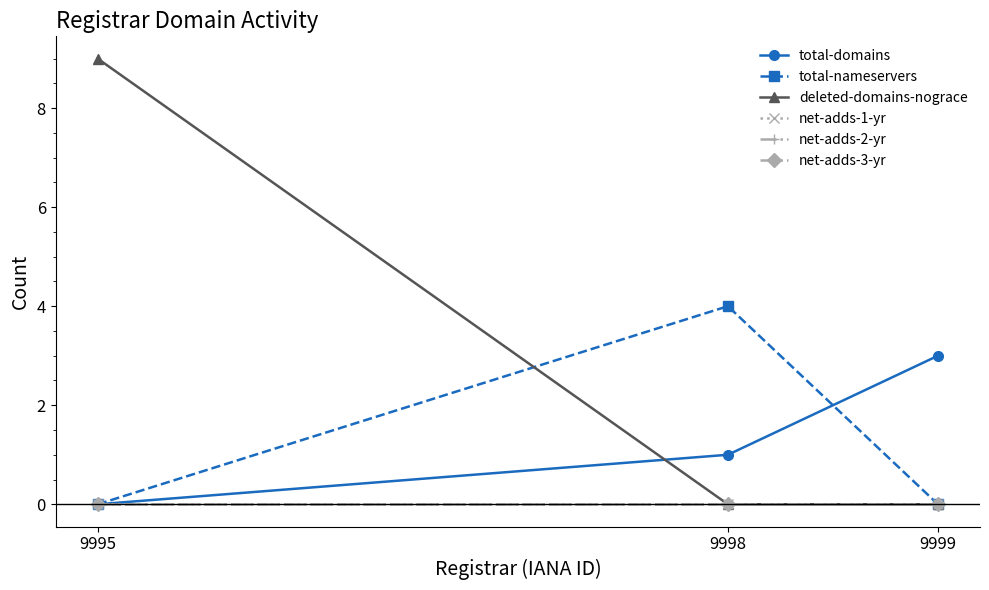

Count the total-nameservers values in the range 0 to 4.

3